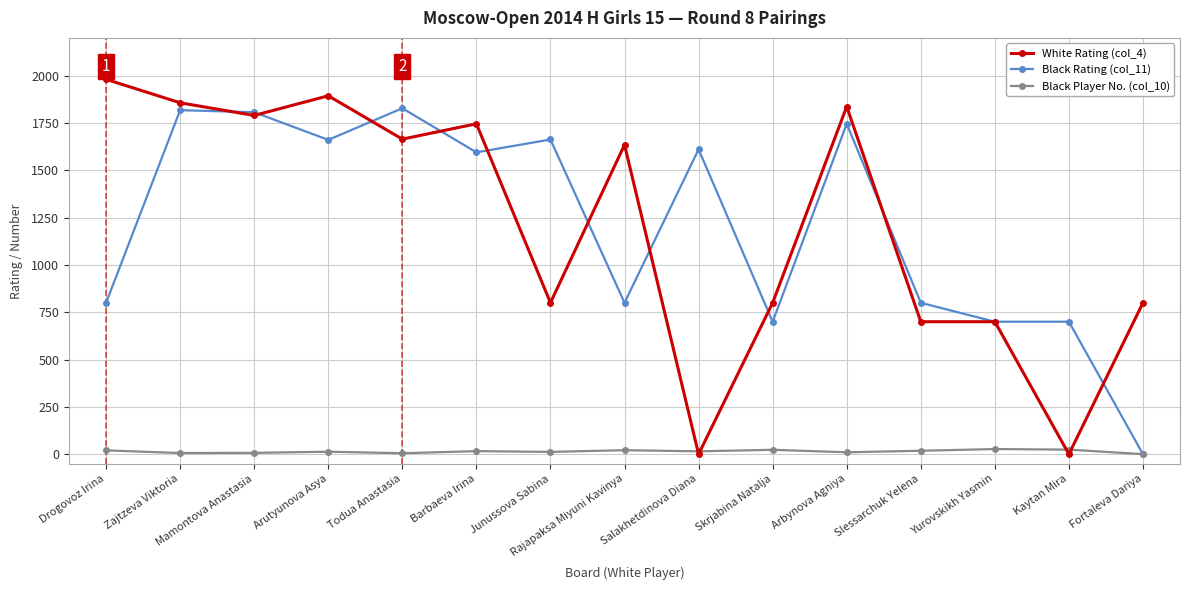

The White Rating (col_4) series shows 917 at Kaytan Mira. True or false?

False